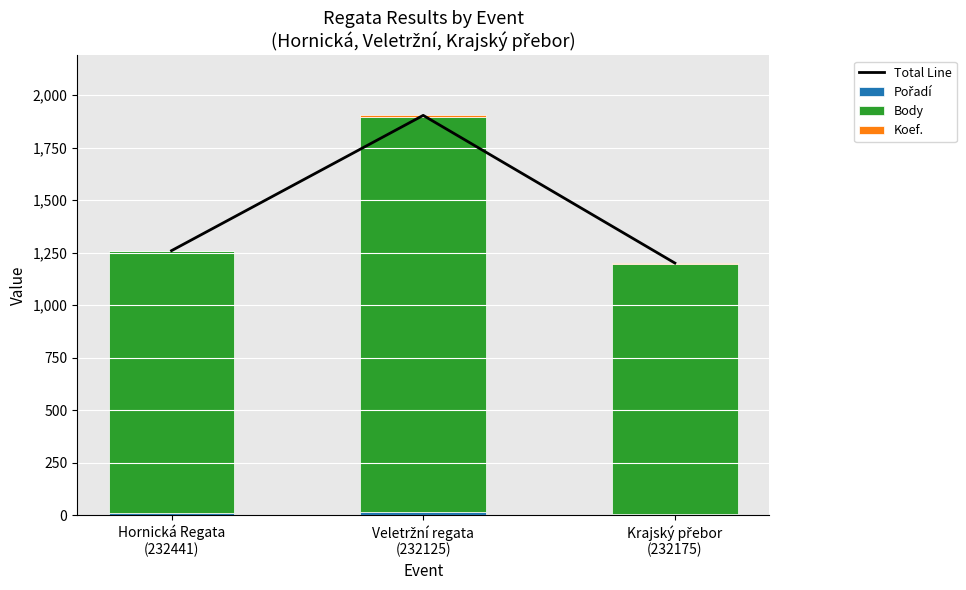

How many series are shown in this chart?

4